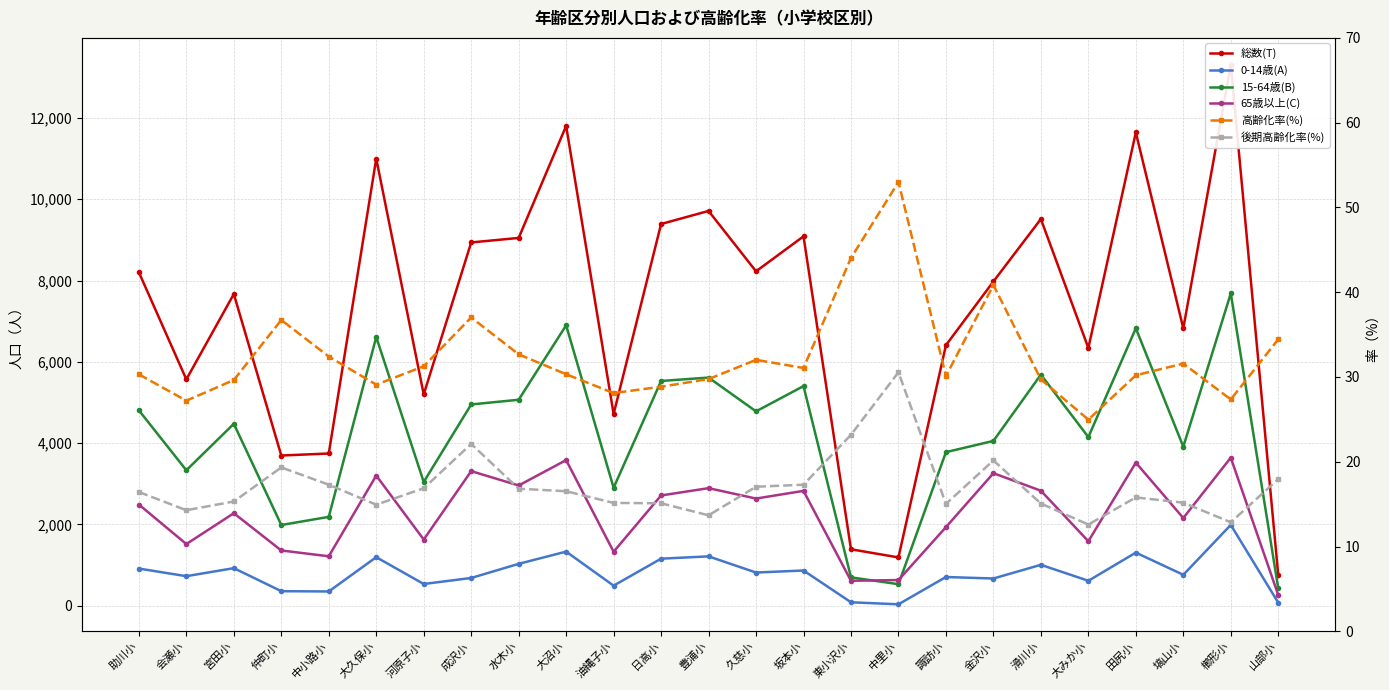

What is the sum of all 総数(T) values?

181341.0